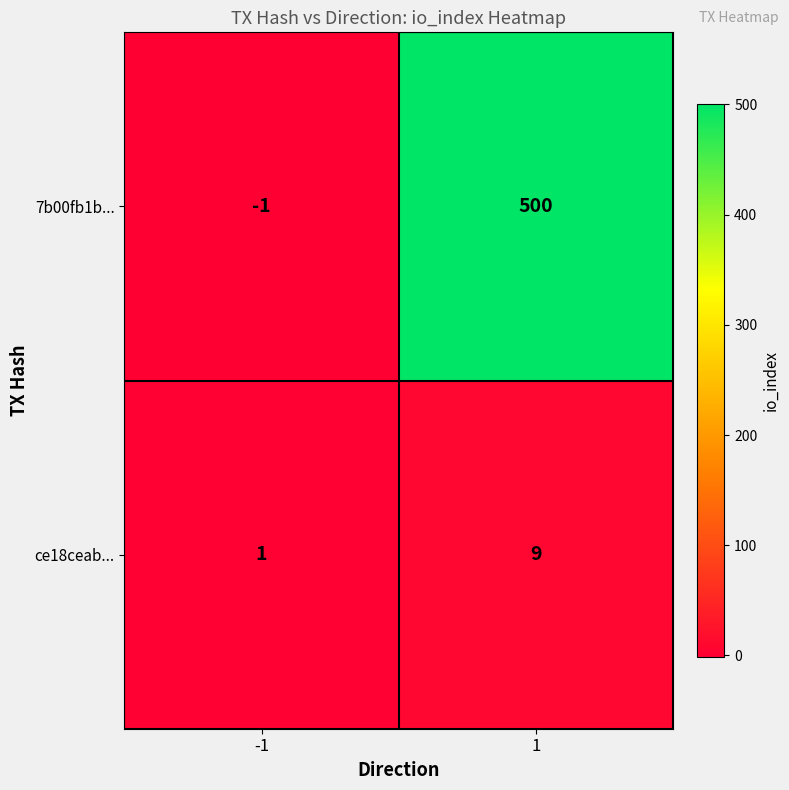

Which label corresponds to the largest value in the chart?

1